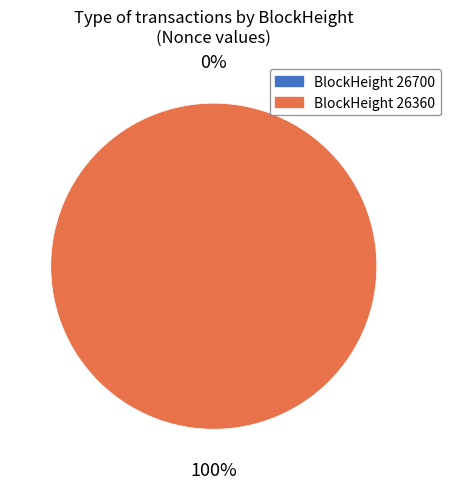

Is 26700 the majority of the pie?

No